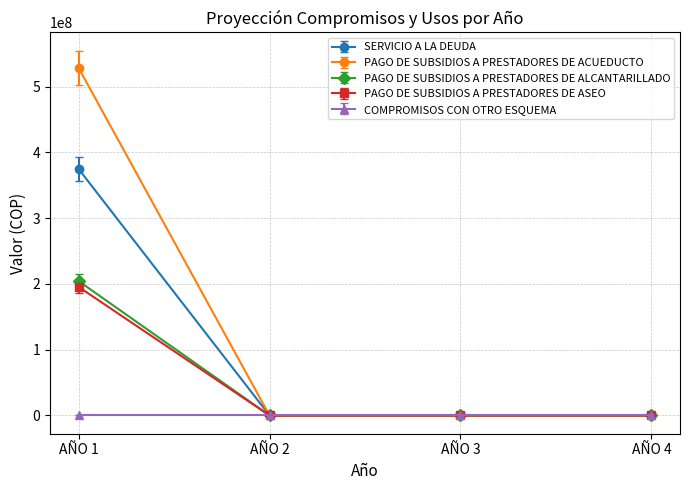

The value of PAGO DE SUBSIDIOS A PRESTADORES DE ASEO at AÑO 4 is 0. True or false?

True